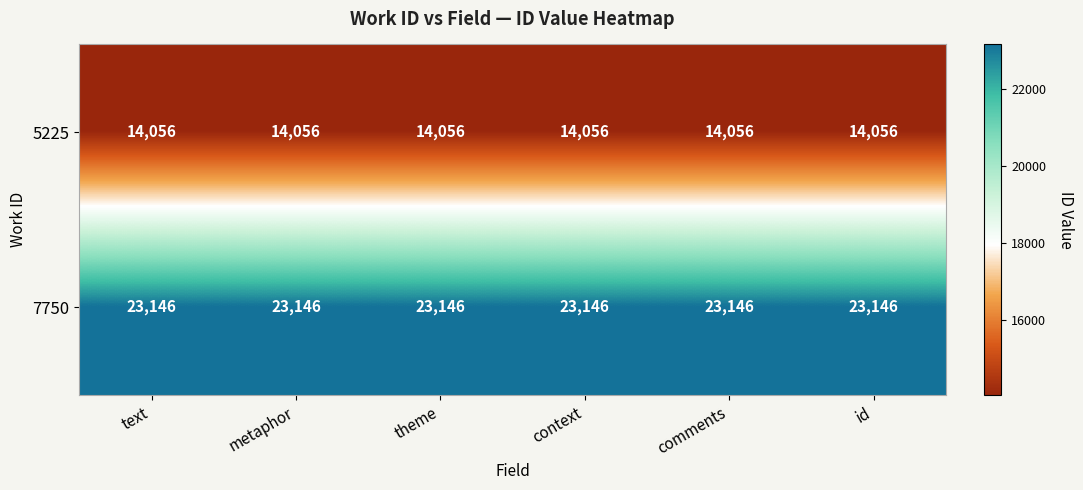

What is the maximum value shown in the chart?

23146